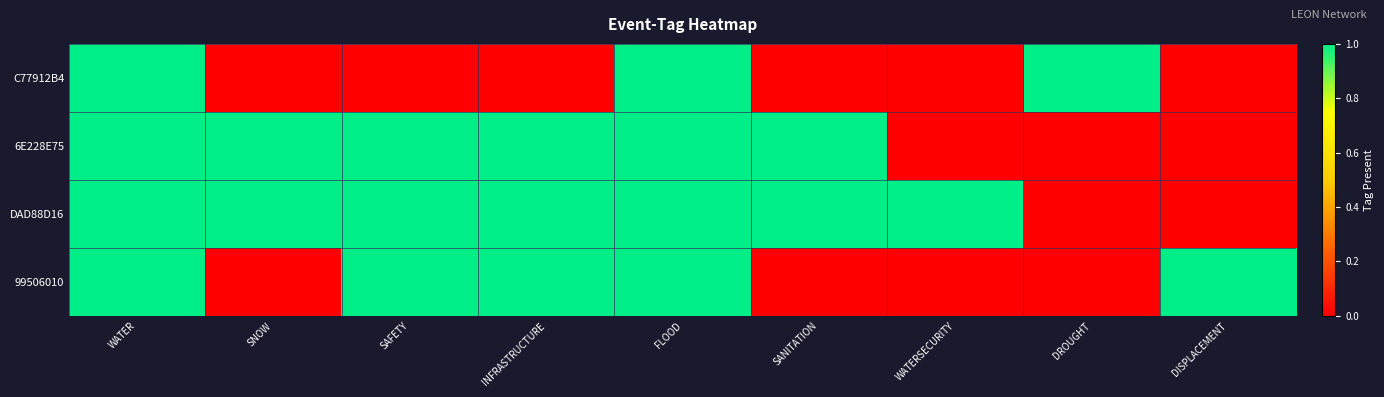

Reading left to right, list all the values displayed in this chart.

C77912B4: WATER=1	SNOW=0	SAFETY=0	INFRASTRUCTURE=0	FLOOD=1	SANITATION=0	WATERSECURITY=0	DROUGHT=1	DISPLACEMENT=0
6E228E75: WATER=1	SNOW=1	SAFETY=1	INFRASTRUCTURE=1	FLOOD=1	SANITATION=1	WATERSECURITY=0	DROUGHT=0	DISPLACEMENT=0
DAD88D16: WATER=1	SNOW=1	SAFETY=1	INFRASTRUCTURE=1	FLOOD=1	SANITATION=1	WATERSECURITY=1	DROUGHT=0	DISPLACEMENT=0
99506010: WATER=1	SNOW=0	SAFETY=1	INFRASTRUCTURE=1	FLOOD=1	SANITATION=0	WATERSECURITY=0	DROUGHT=0	DISPLACEMENT=1